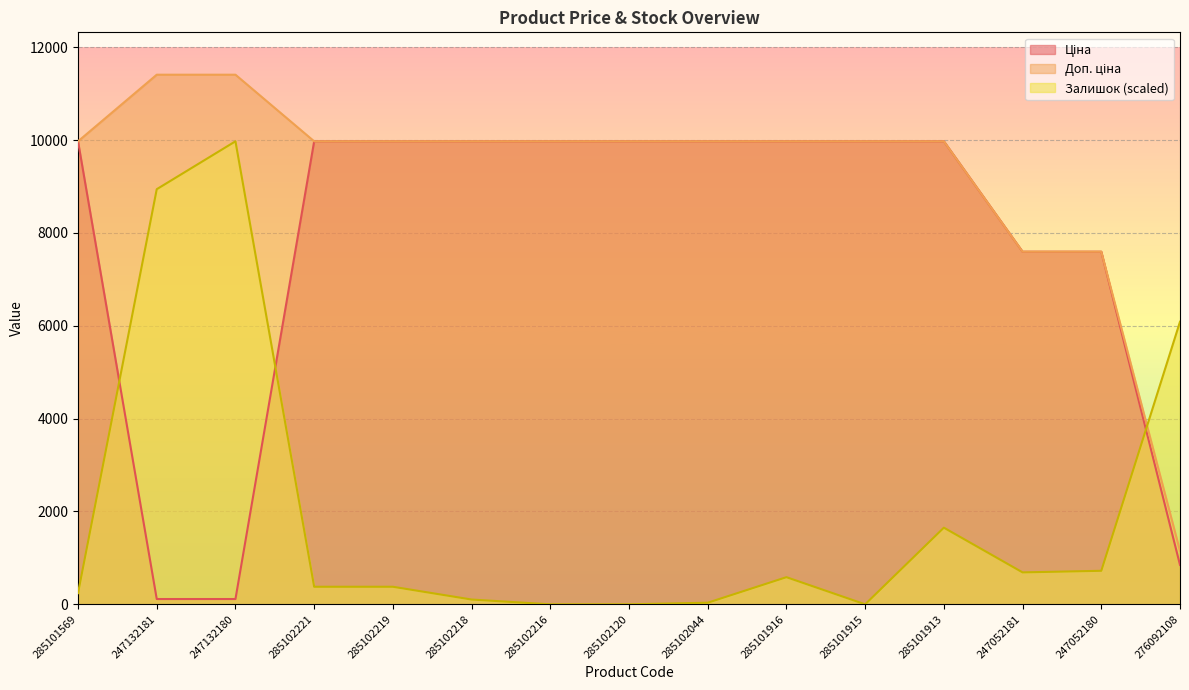

Which series has the largest total across all categories?

Доп. ціна